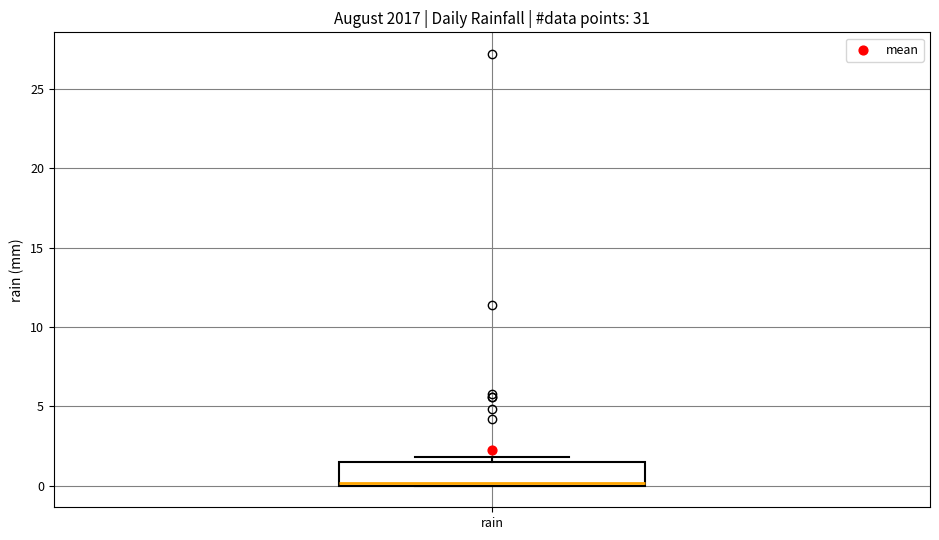

Transcribe this box plot: give where the median line is, the range the box spans, and where the two whiskers end, as read against the y-axis. The values are not printed on the chart, so give them approximately, as read against the axis.

median 0.0 (just above the box's lower edge), box 0.0 to 1.5, whiskers 0.0 to 2.0